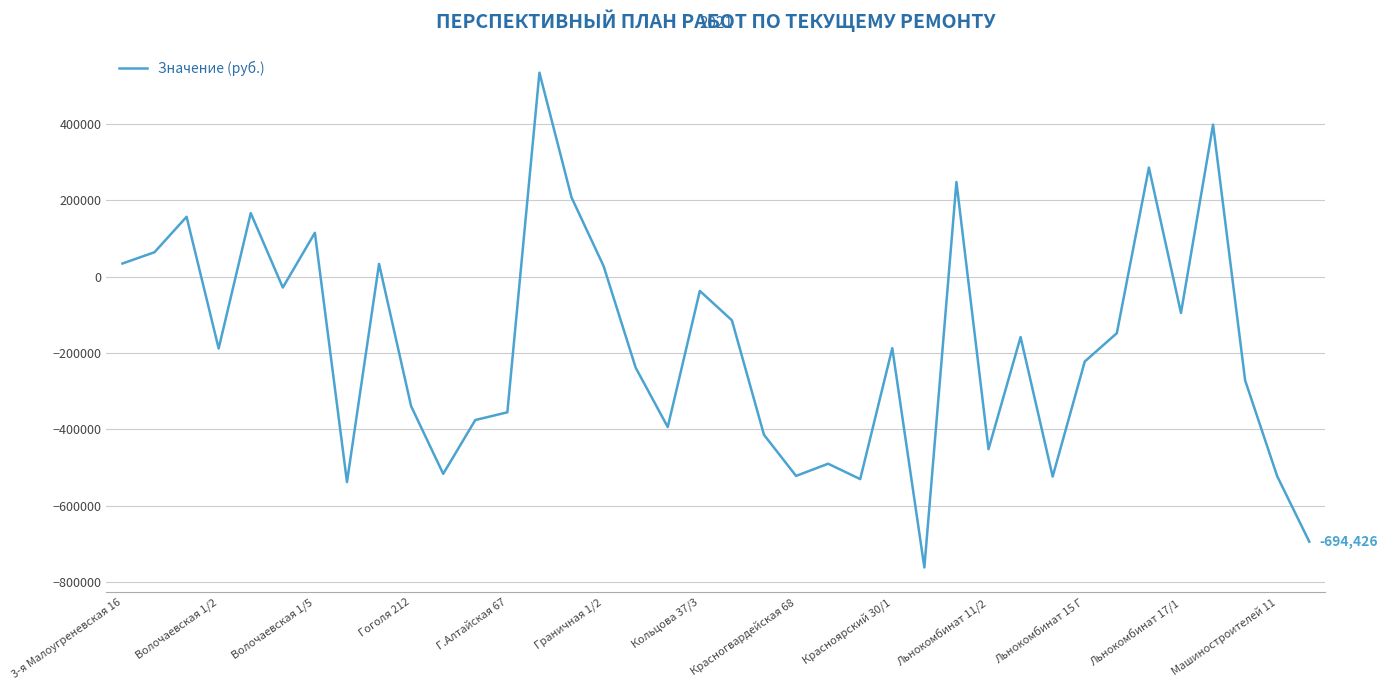

How many interior local valleys (lower than both neighbors) does the data have?

11